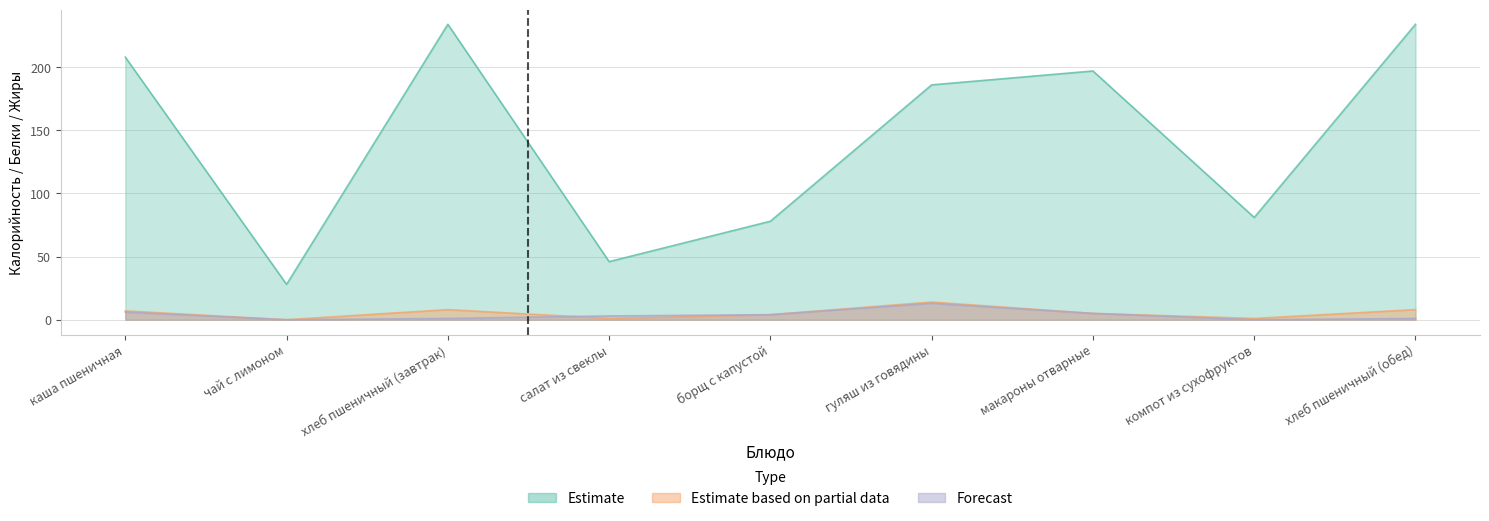

The value of Estimate at хлеб пшеничный (завтрак) is 234. True or false?

True